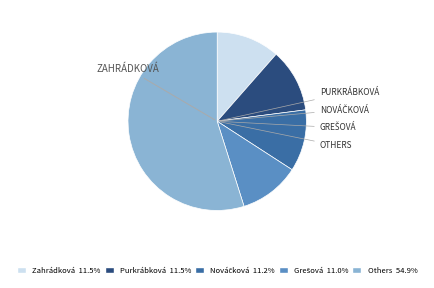

Is there a majority slice in this chart?

Yes